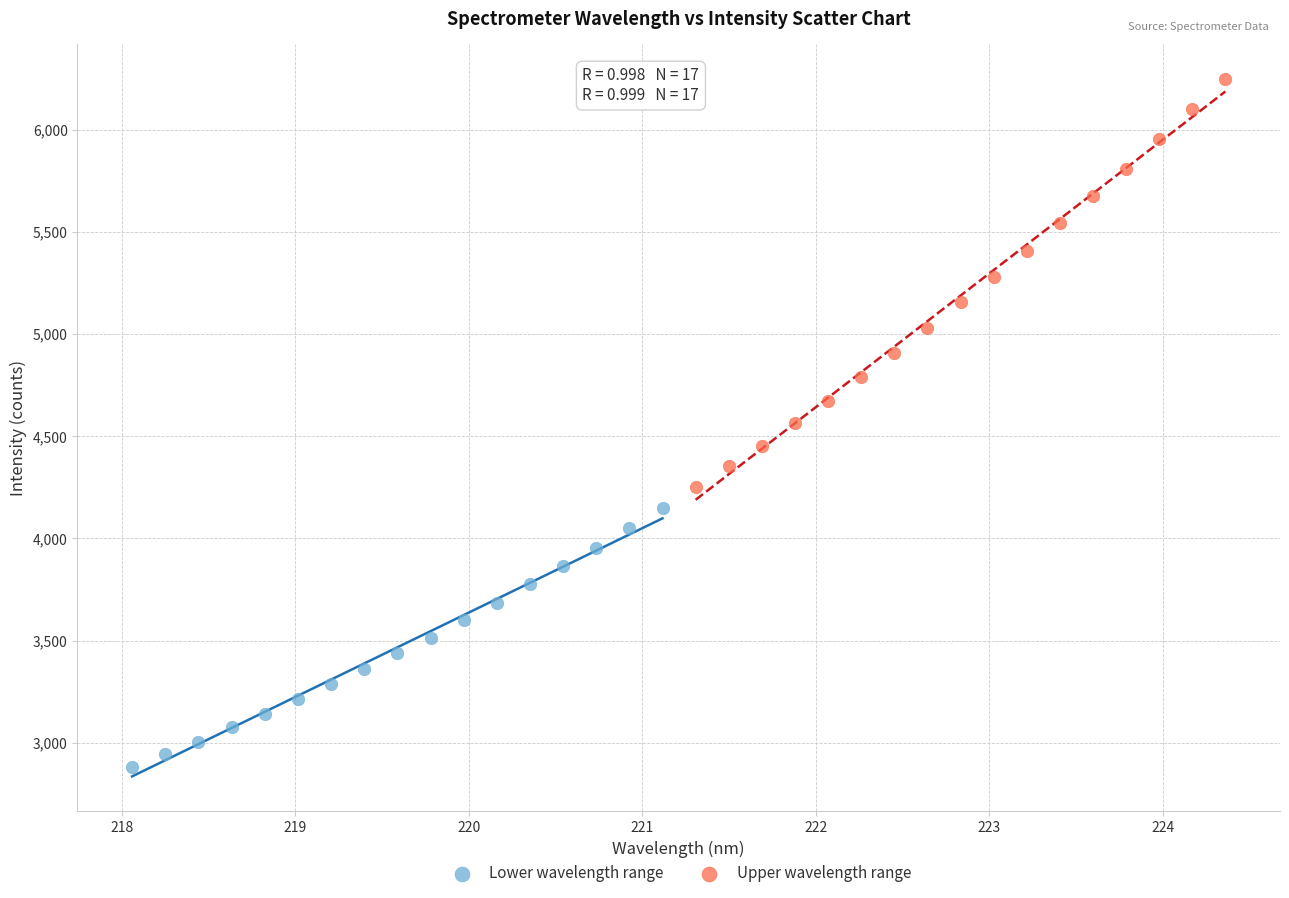

Which series reaches the minimum Y coordinate?

Lower wavelength range